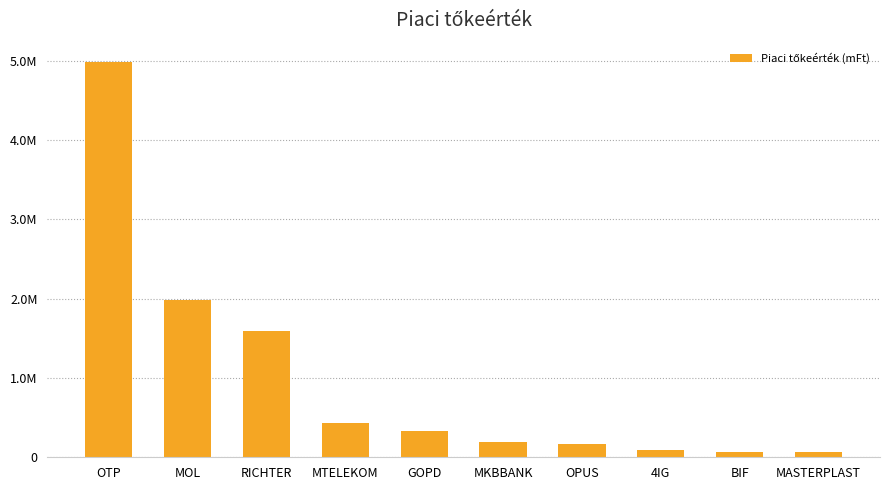

Rank the categories by value from highest to lowest.

OTP, MOL, RICHTER, MTELEKOM, GOPD, MKBBANK, OPUS, 4IG, BIF, MASTERPLAST